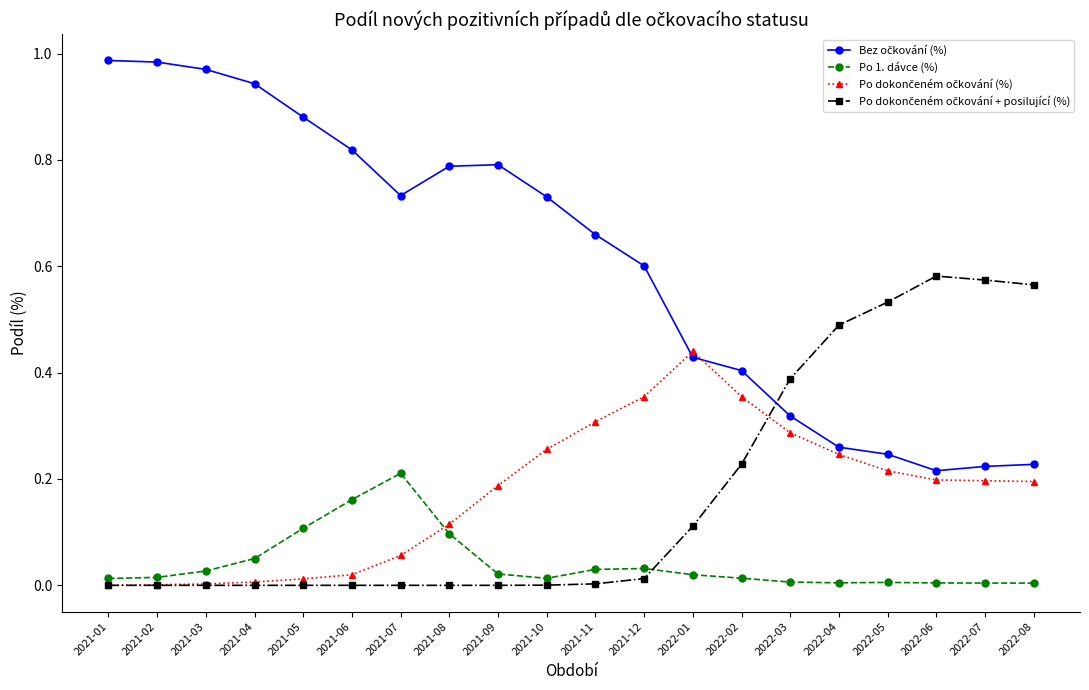

What is the label of the 15th point from the left?

2022-03